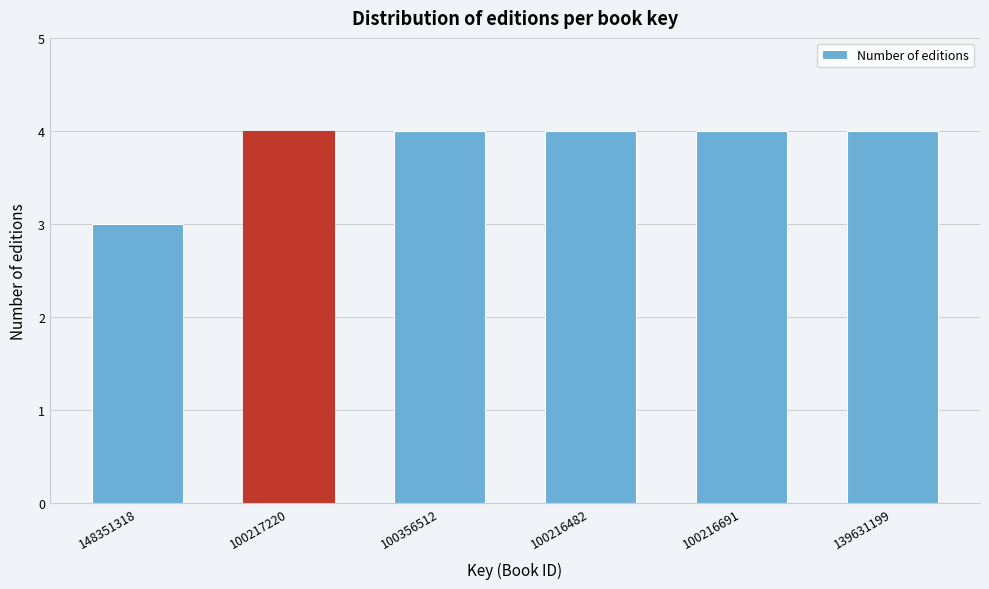

Reading left to right, transcribe all the data shown in this chart.

148351318=3	100217220=4	100356512=4	100216482=4	100216691=4	139631199=4